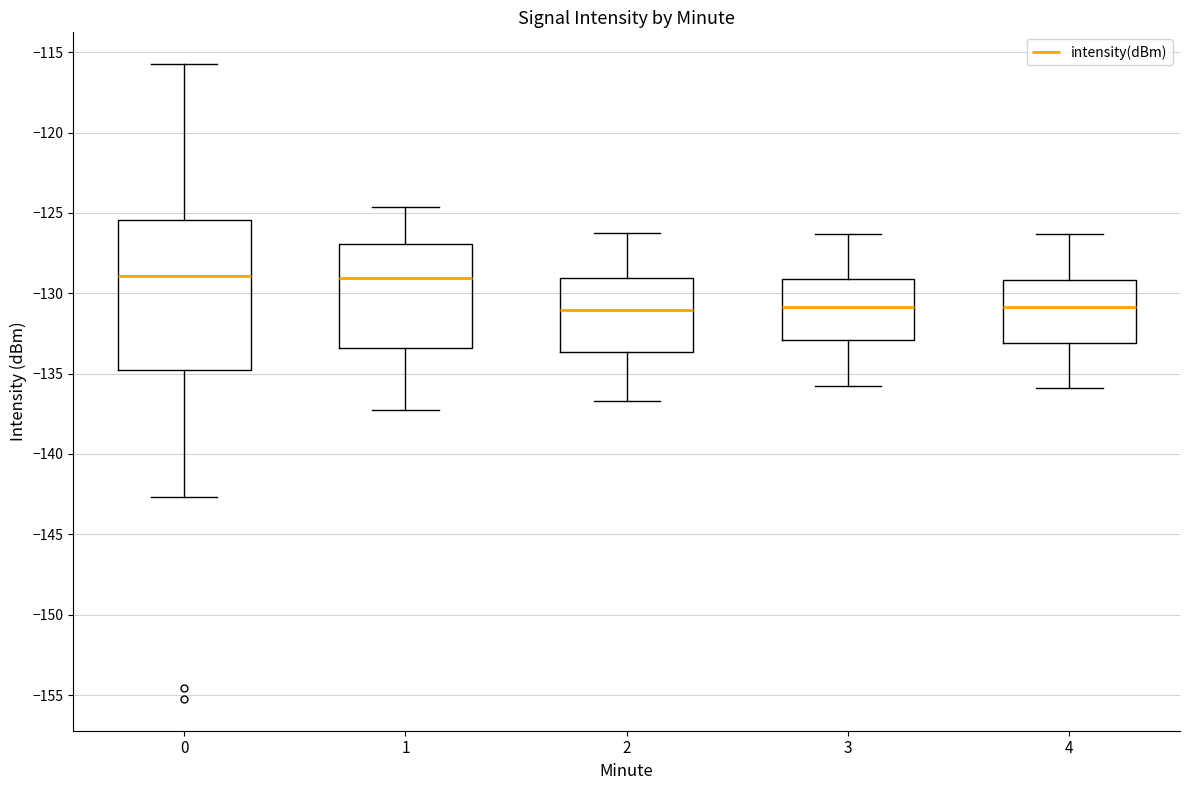

Comparing the boxes themselves (not the whiskers), which one is the tallest?

0